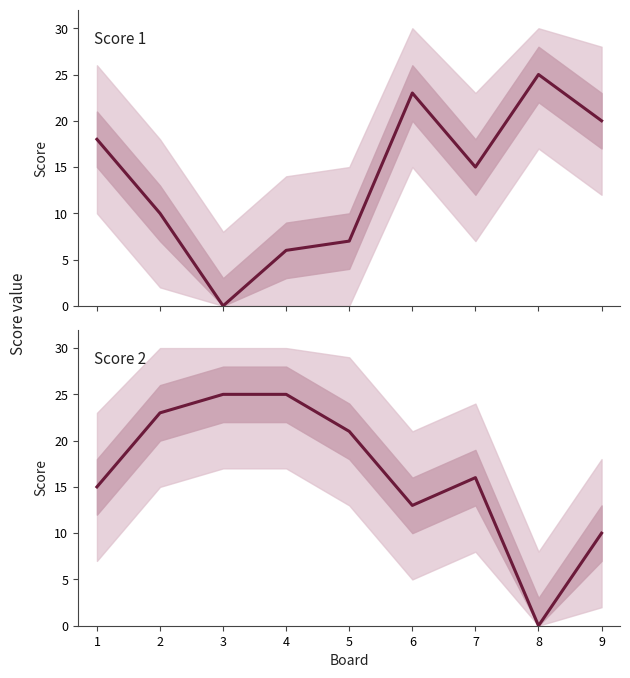

Rank the categories by Score 2 value from lowest to highest.

8, 9, 6, 1, 7, 5, 2, 3, 4